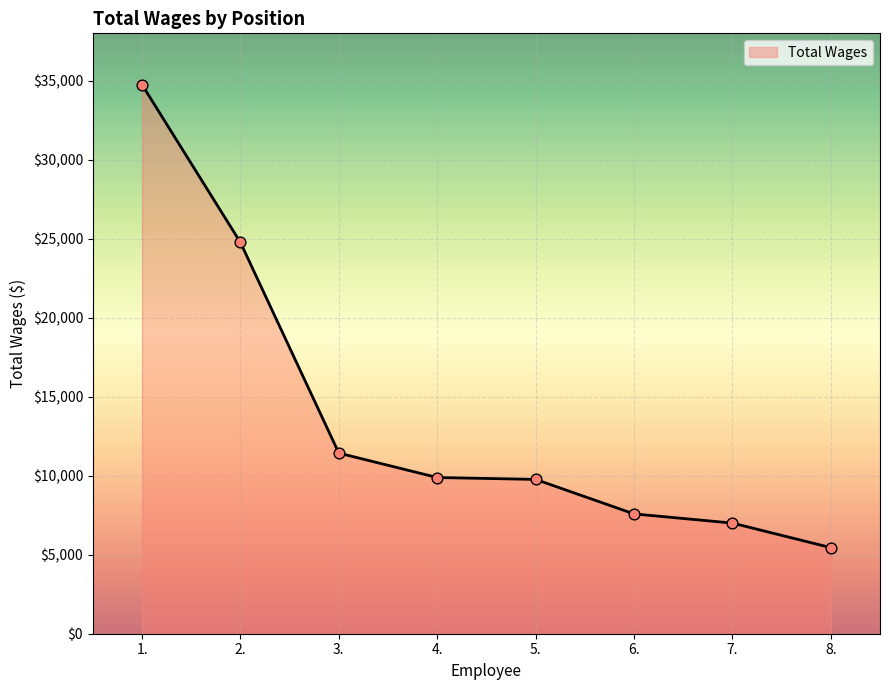

What is the change in value from 3. to 6.?

-3849